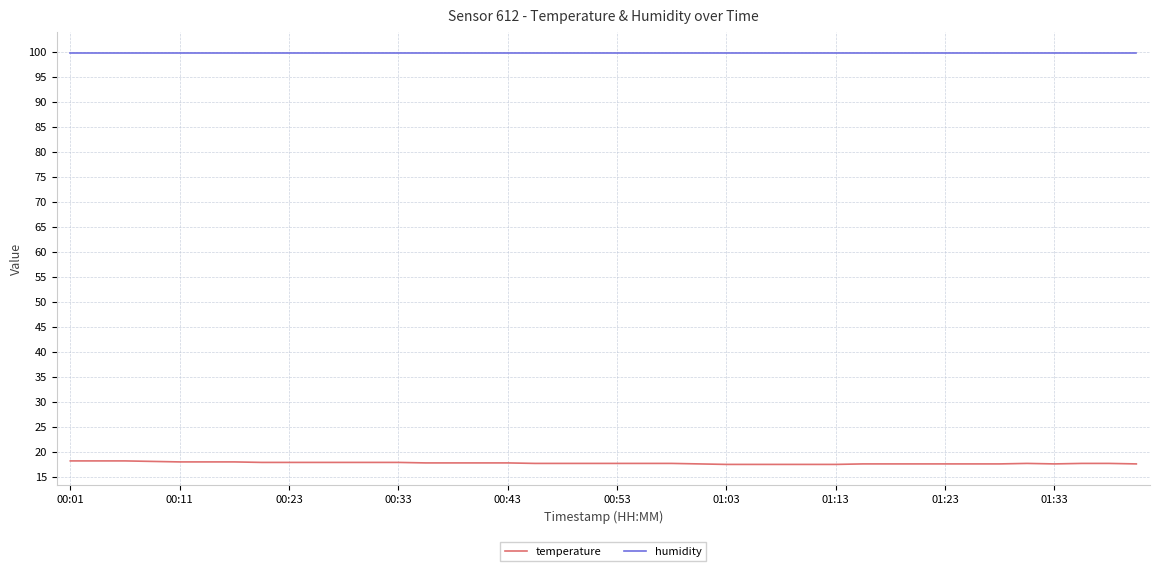

Rank the series by their maximum value, from lowest to highest.

temperature, humidity